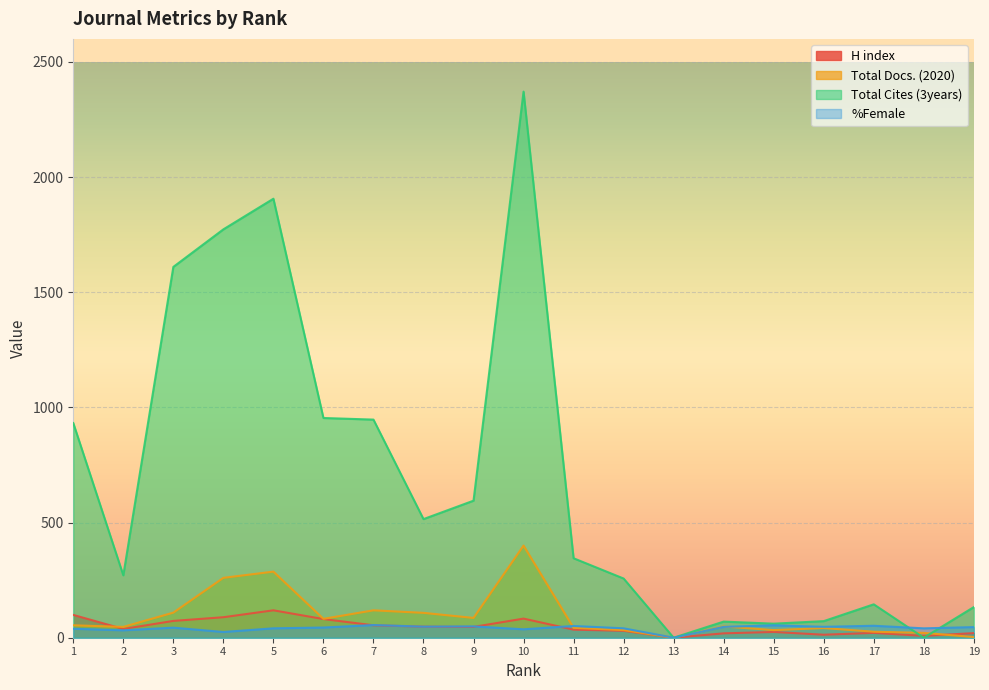

How many times do H index and %Female cross each other?

3